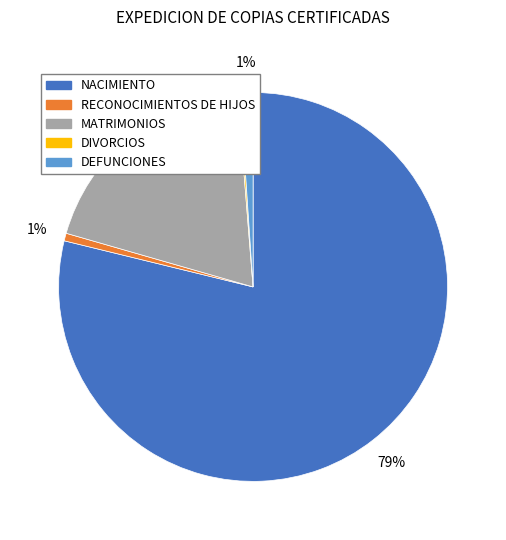

Does any single category account for the majority?

Yes